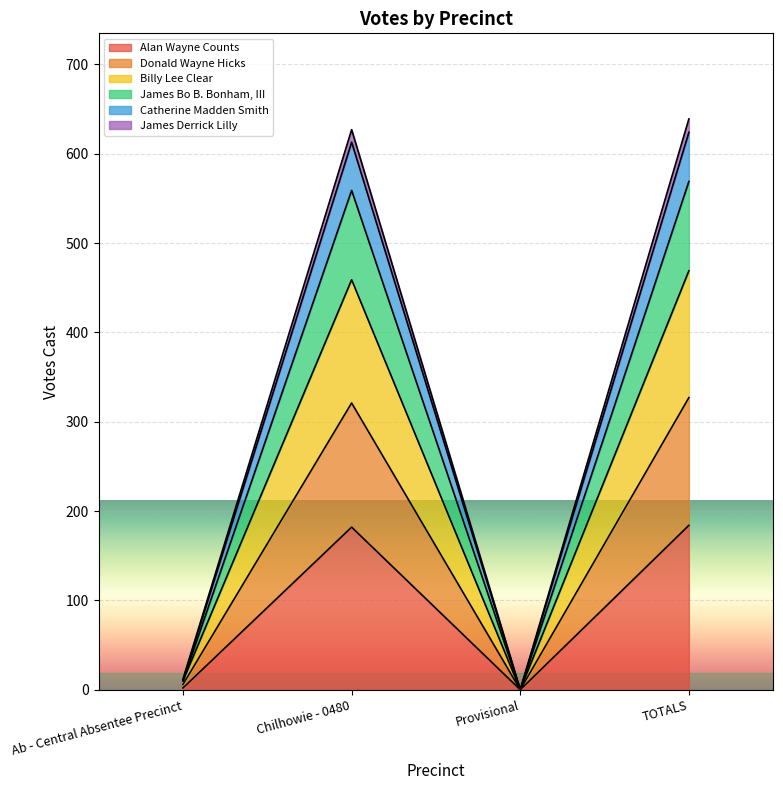

What are all the series names shown in the legend?

Alan Wayne Counts, Donald Wayne Hicks, Billy Lee Clear, James Bo B. Bonham, III, Catherine Madden Smith, James Derrick Lilly